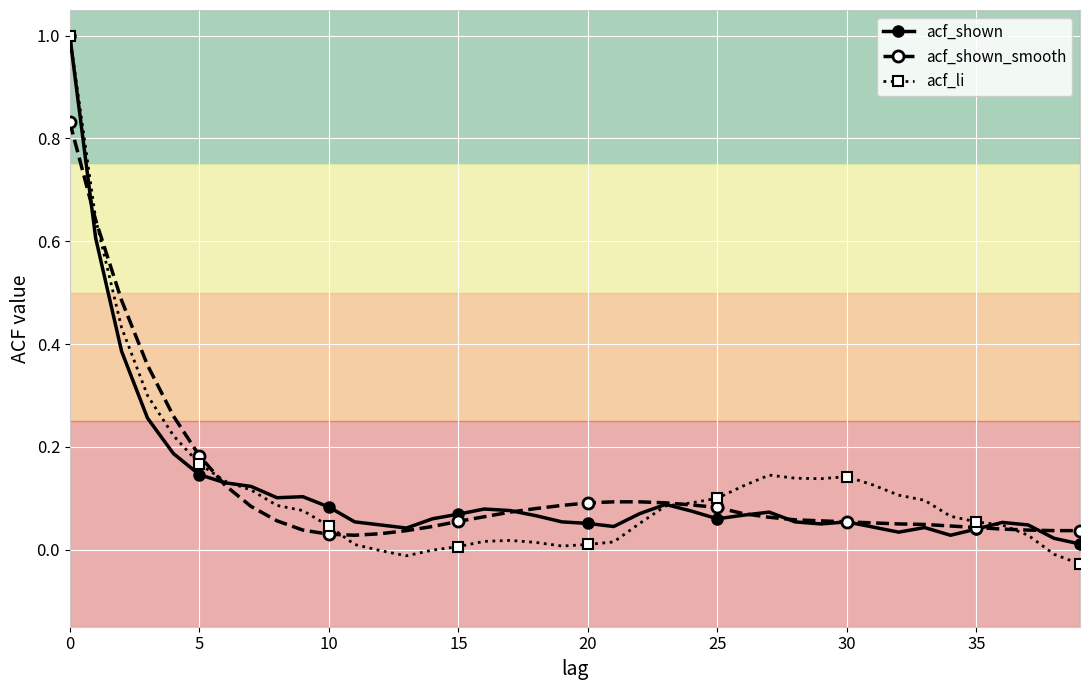

Does the chart have visible grid lines?

Yes